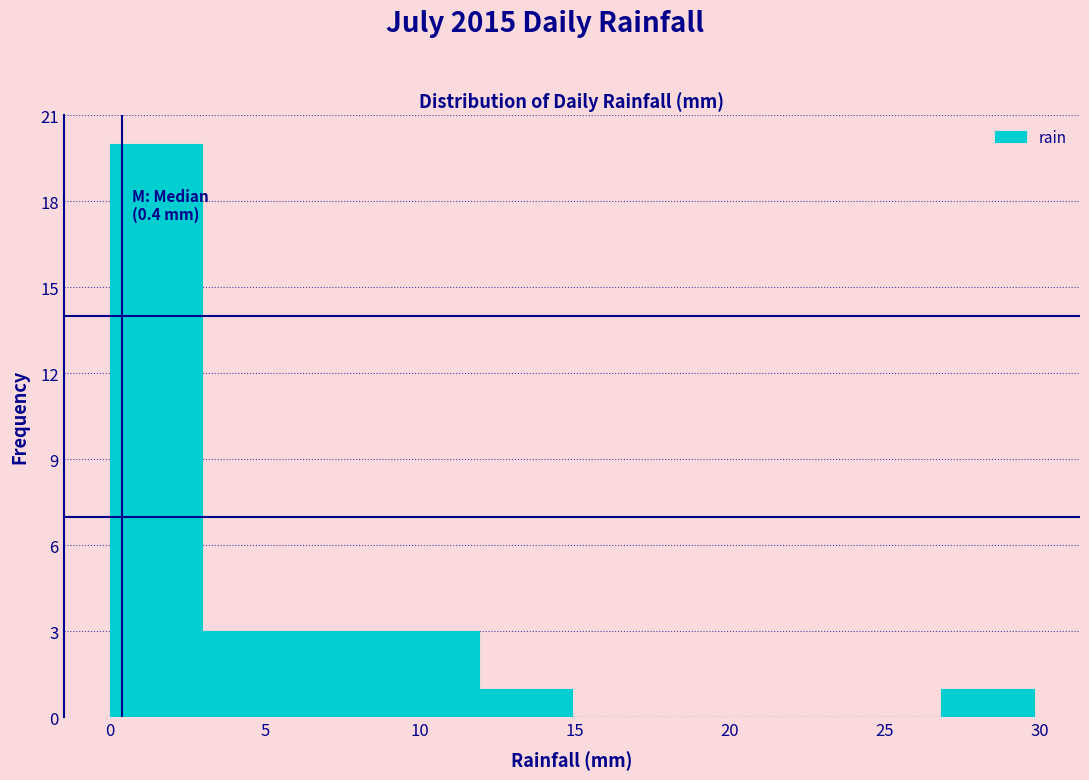

Which range on the x-axis has the tallest bar?

0 to 3